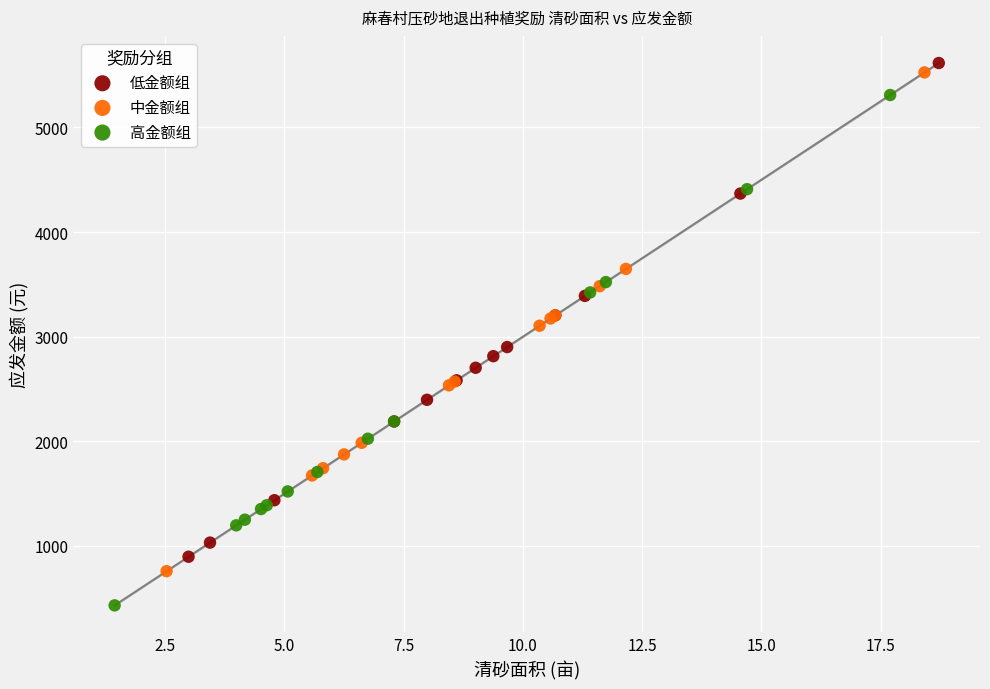

Which series reaches the minimum Y coordinate?

高金额组